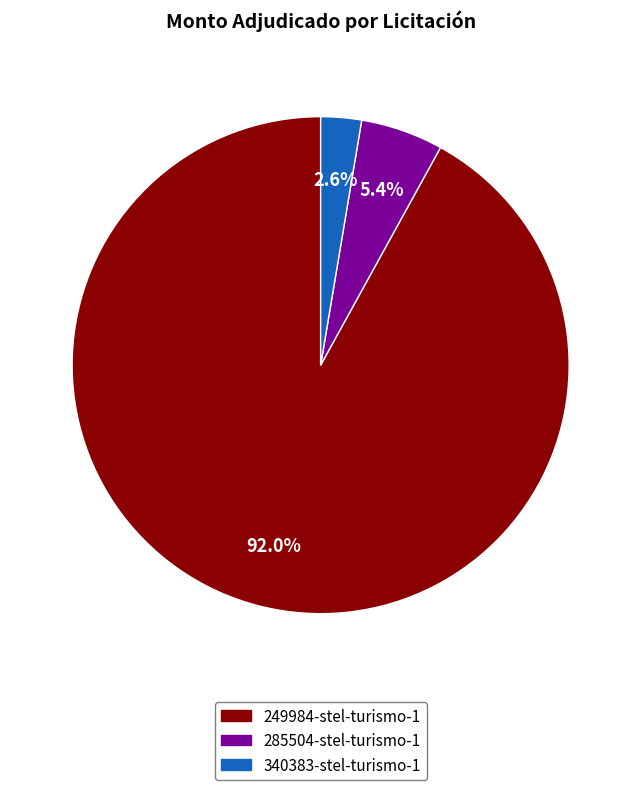

What is the smallest slice in the pie chart?

340383-stel-turismo-1